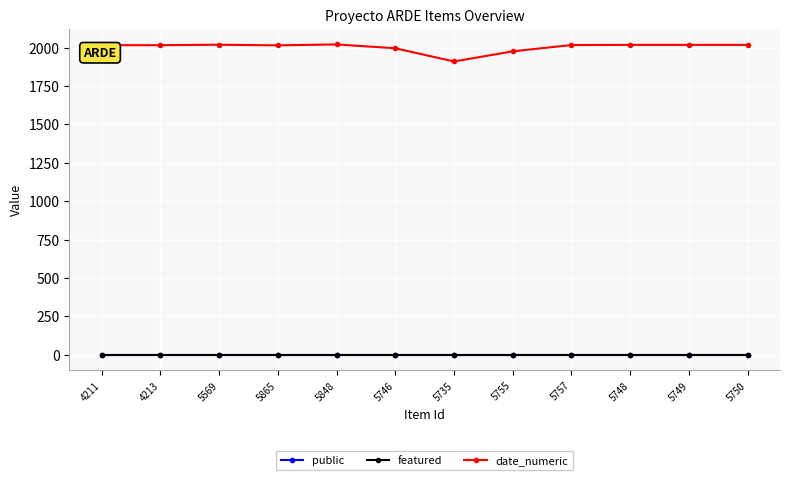

Does the chart have visible grid lines?

Yes